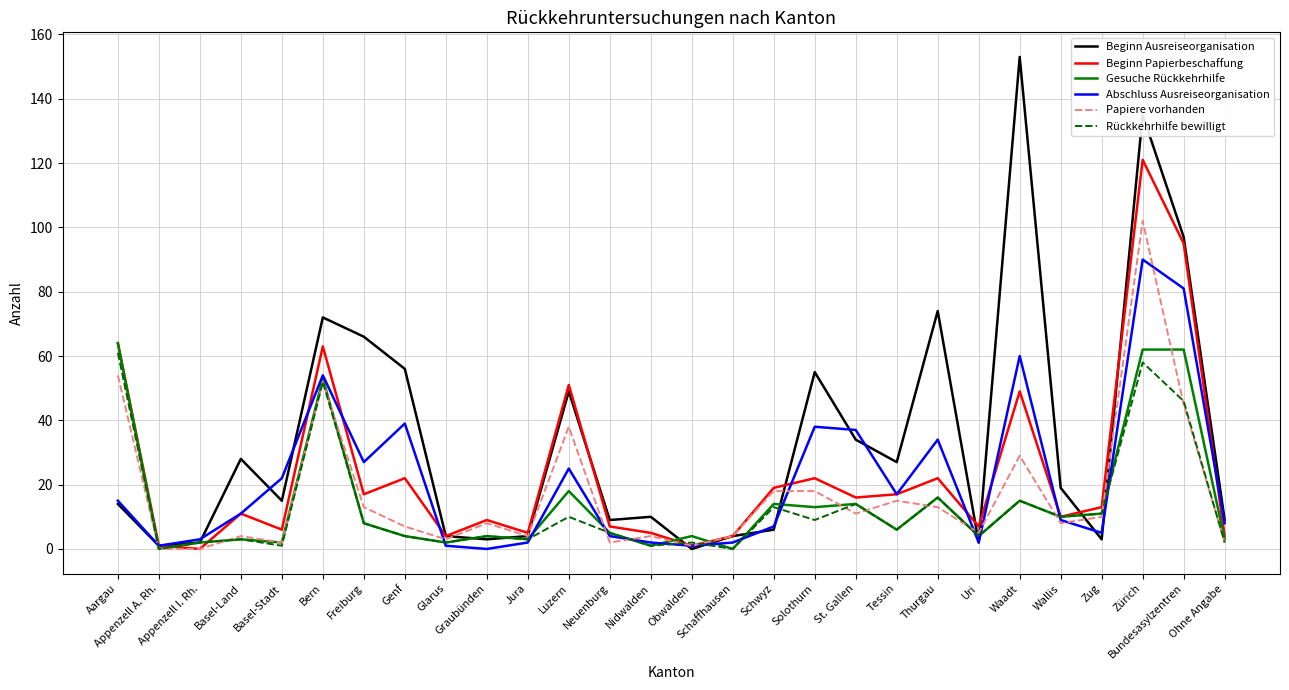

What is the total value across all series at Waadt?

321